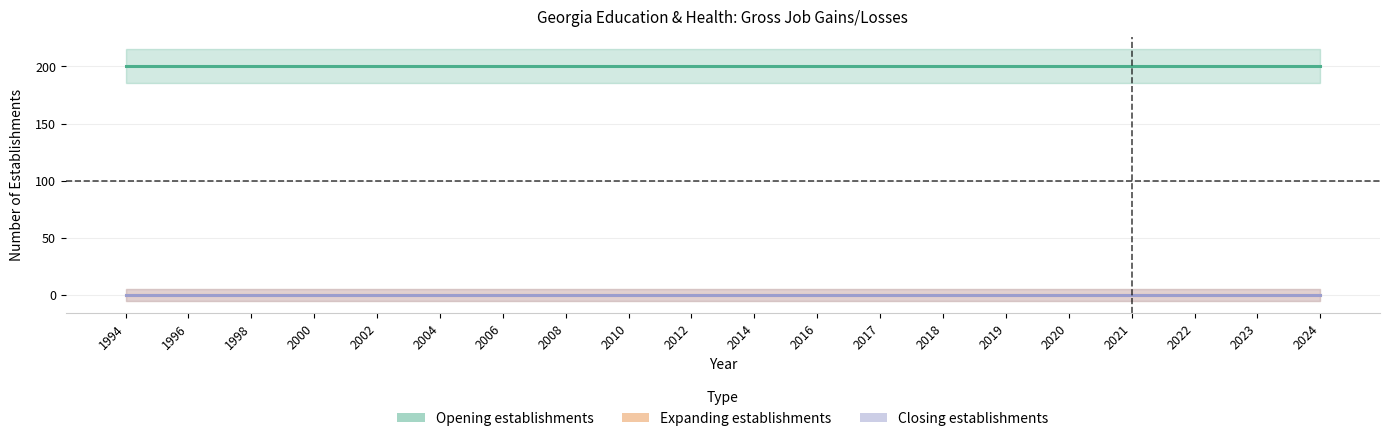

True or false: Expanding establishments has a value of 0 at 2018.

True